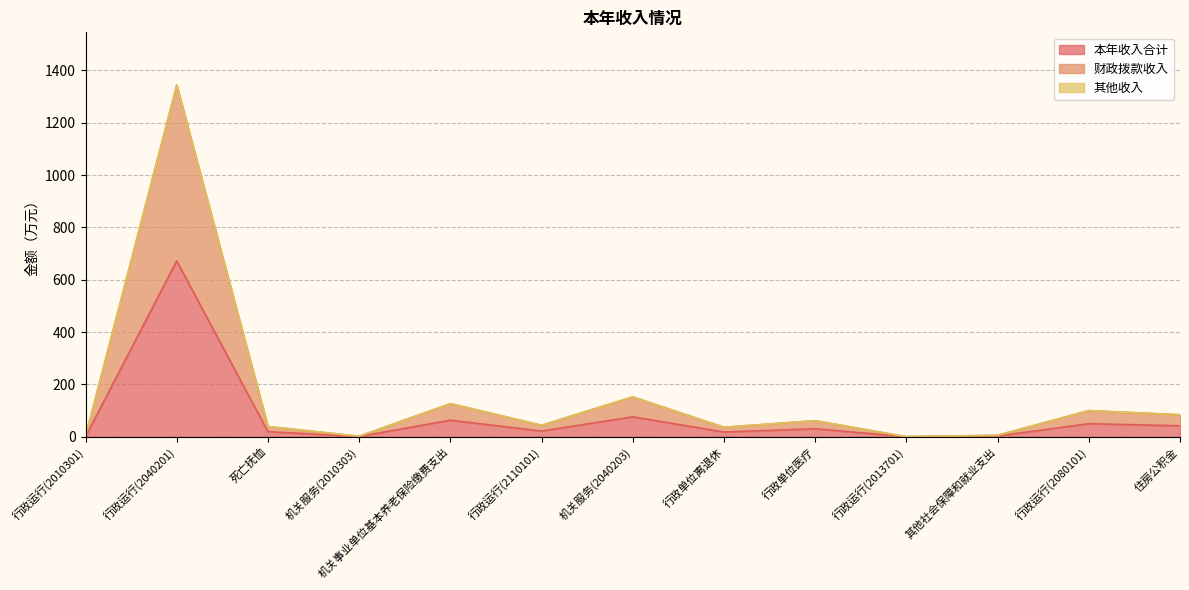

Is it true that 本年收入合计 equals 30.7 at 行政单位医疗?

True